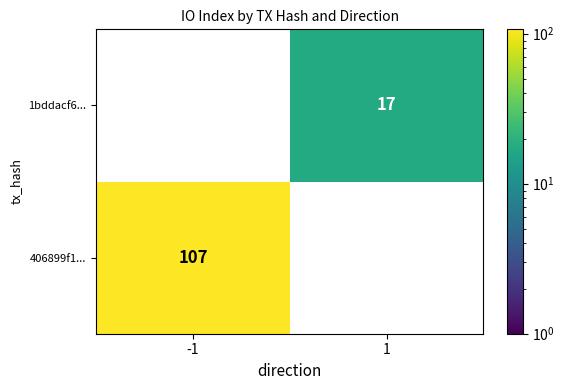

Which series has the largest total across all categories?

406899f1...